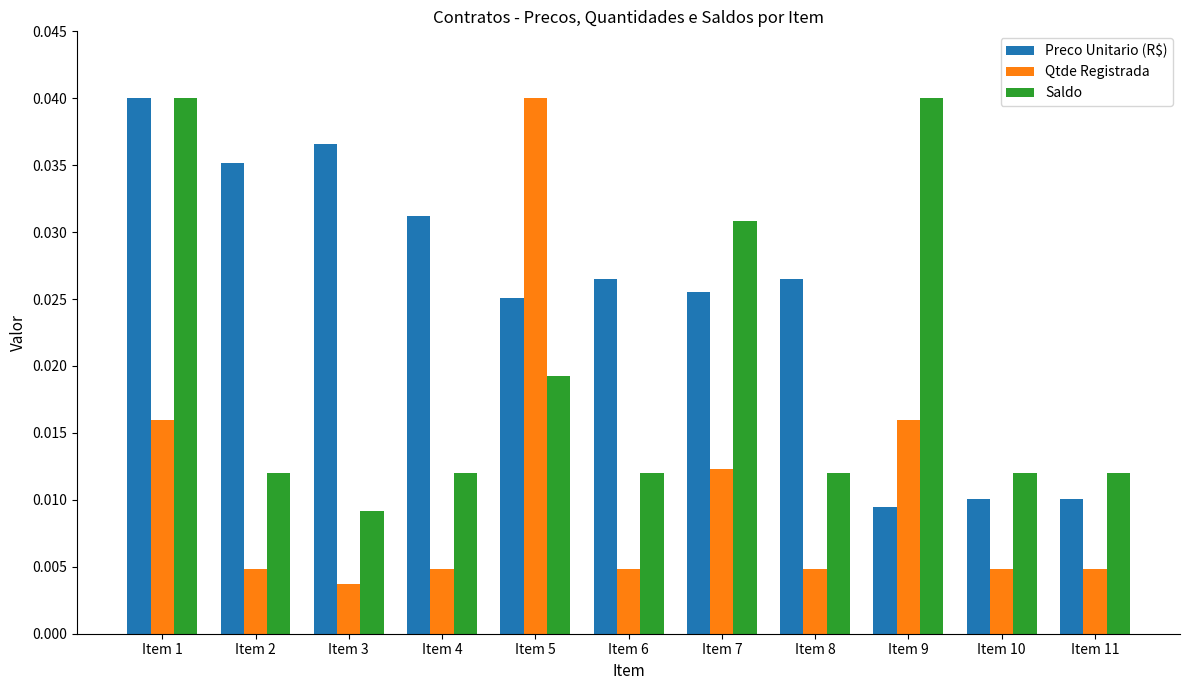

Which series has the largest total across all categories?

Preco Unitario (R$)